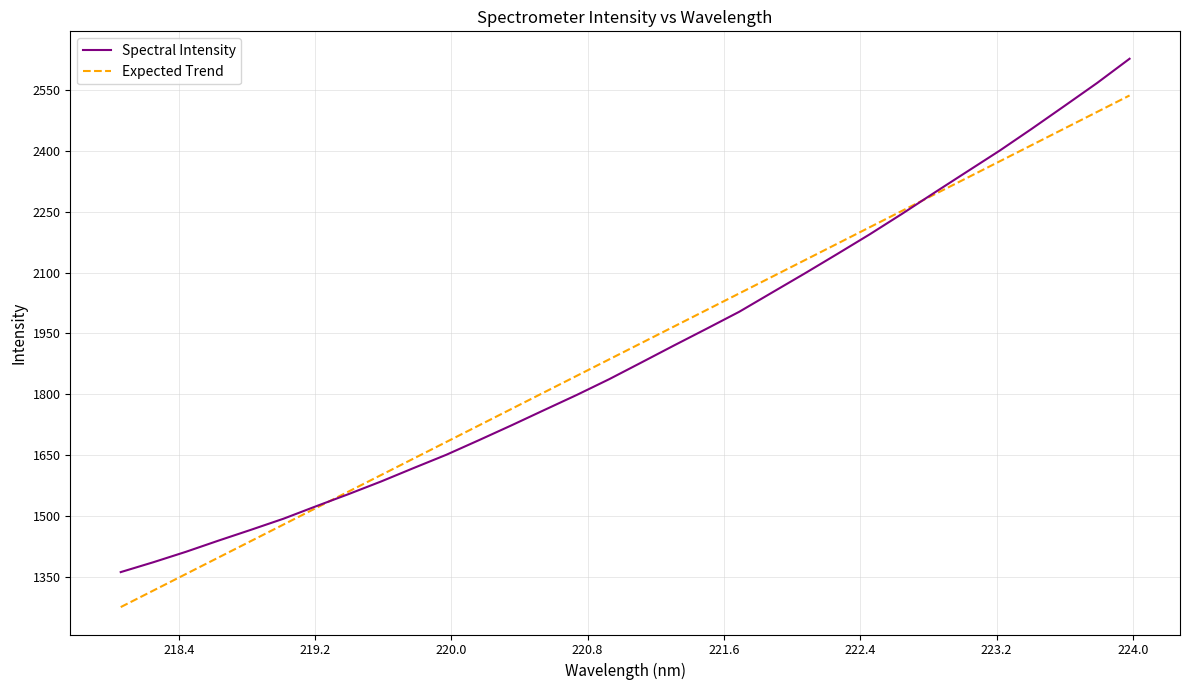

After their last crossing, which series has the higher values: Spectral Intensity or Expected Trend?

Spectral Intensity